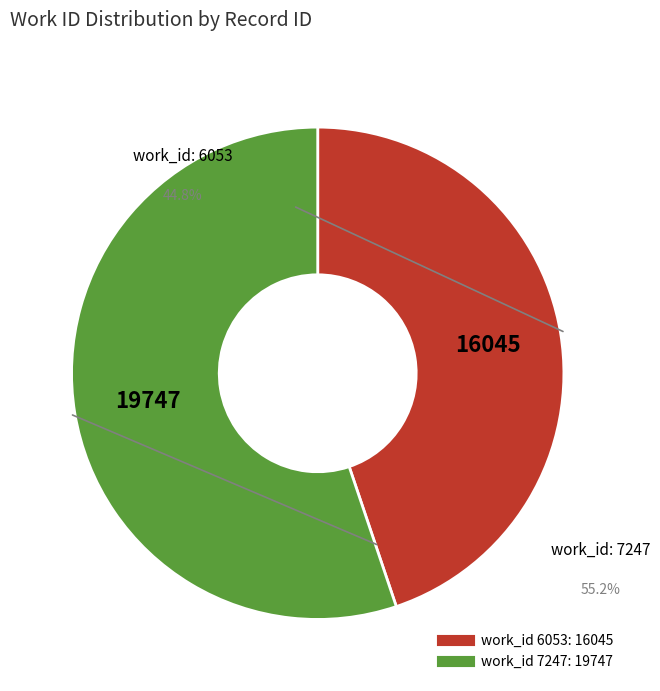

How many segments does this pie chart have?

2